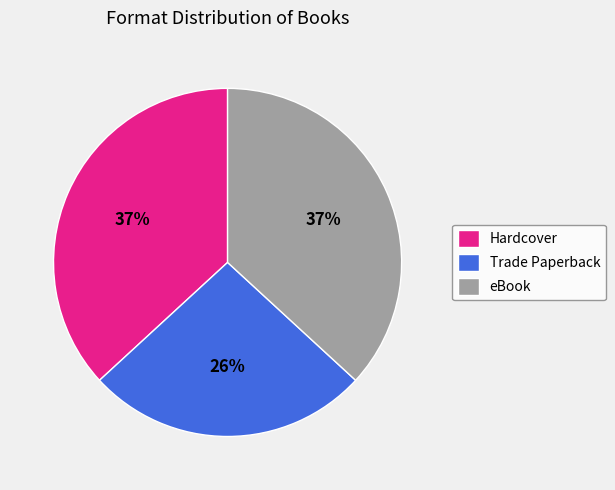

What percentage is the Hardcover slice, to the nearest percent?

37%